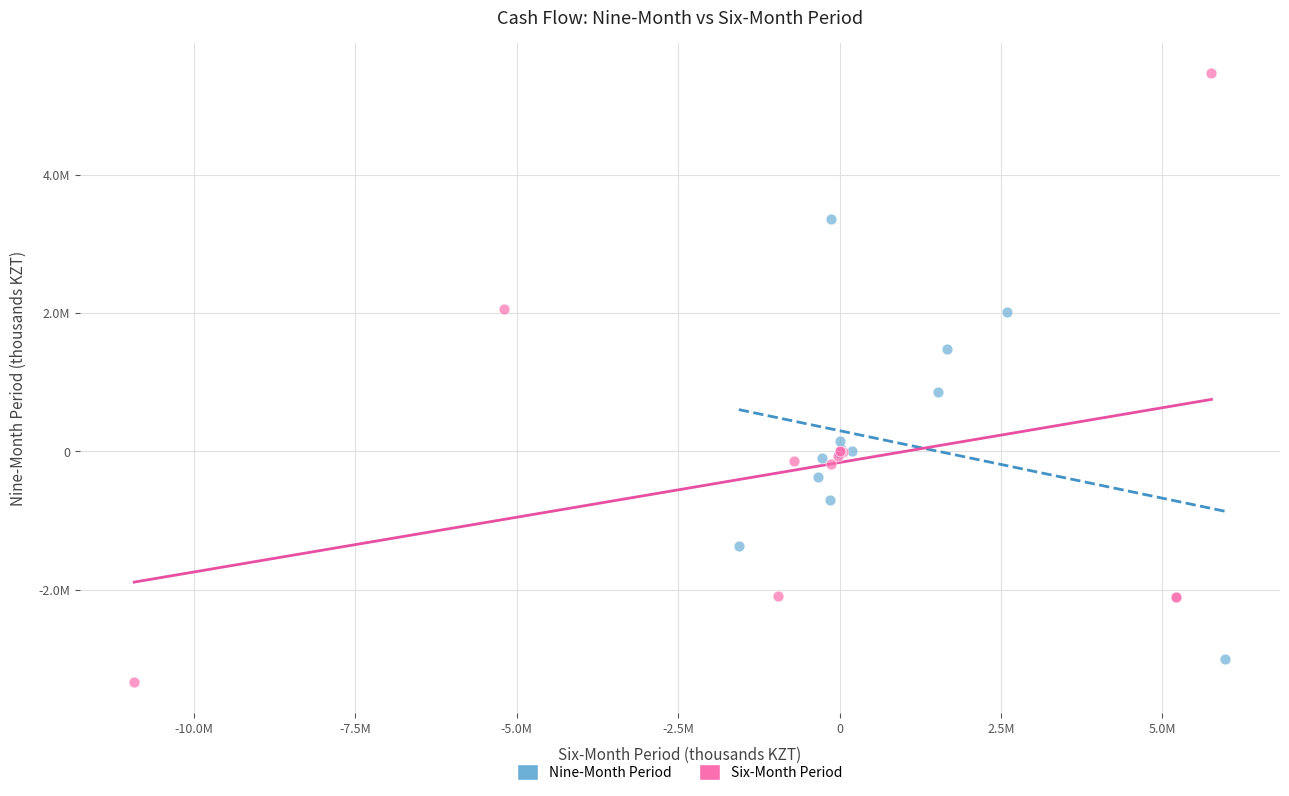

What are all the series names shown in the legend?

Nine-Month Period, Six-Month Period